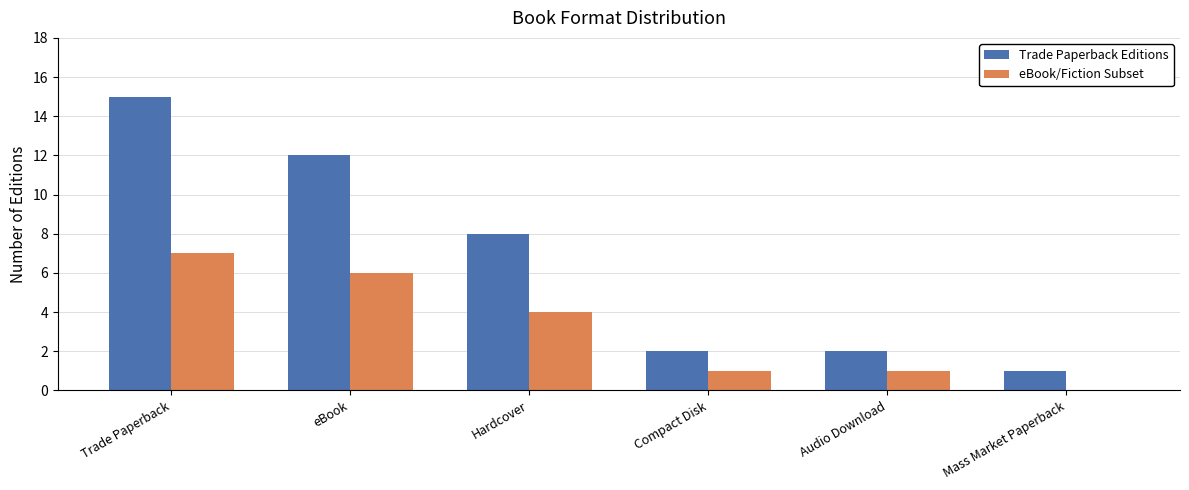

At which category is the sum across all series the highest?

Trade Paperback